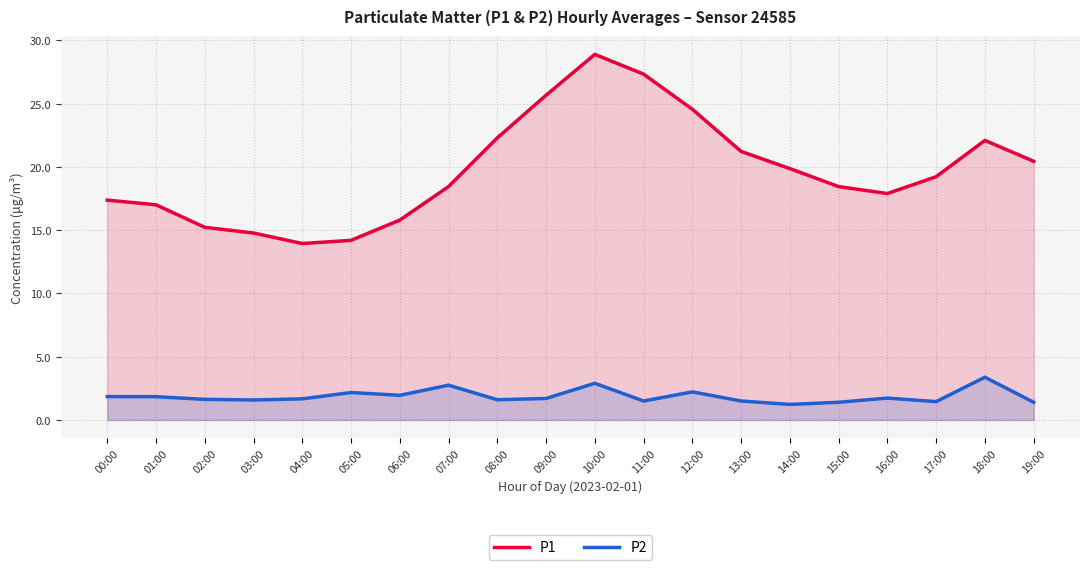

What is the spread (max minus min) of values at 10:00?

26.0